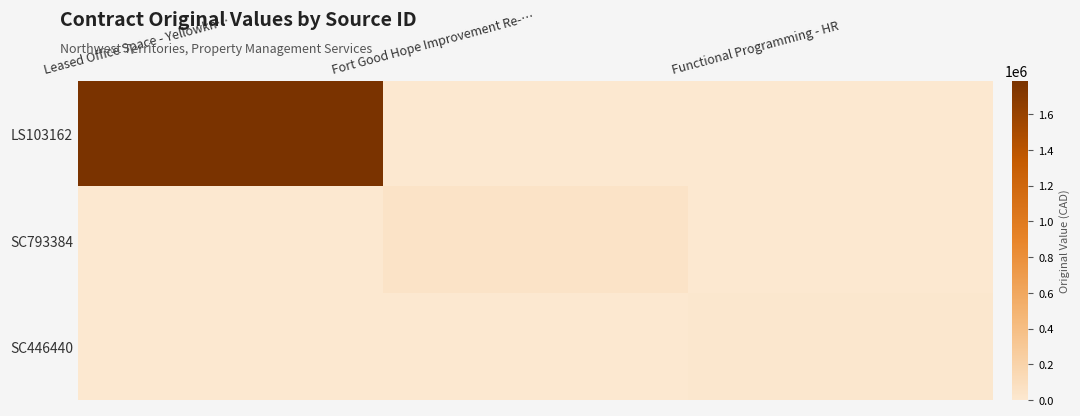

Rank the series by their maximum value, from lowest to highest.

SC446440, SC793384, LS103162